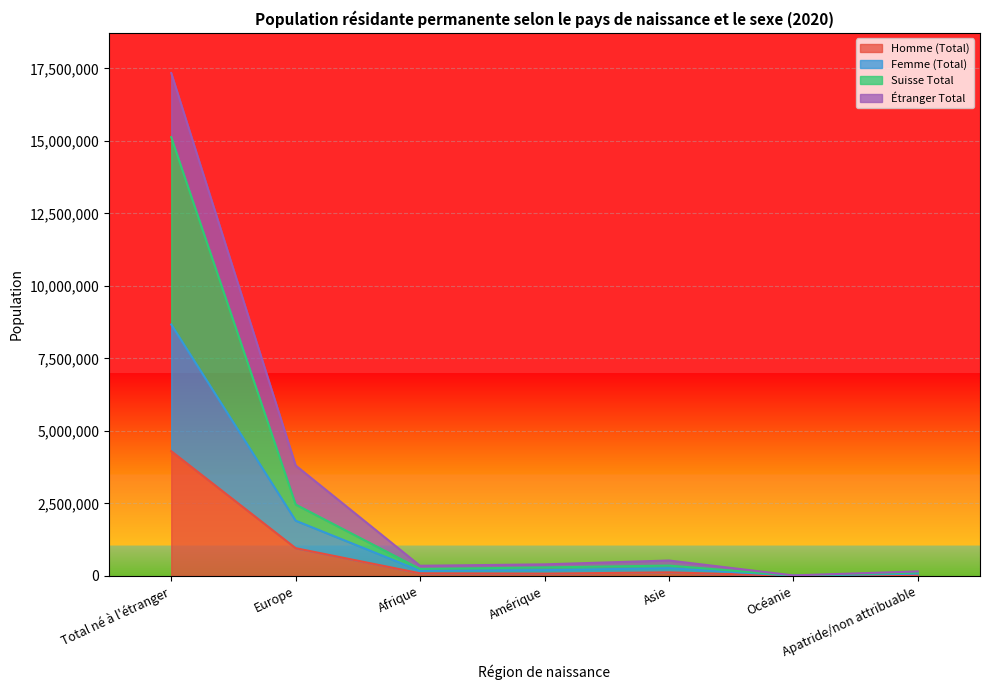

At which category is the sum across all series the highest?

Total né à l'étranger